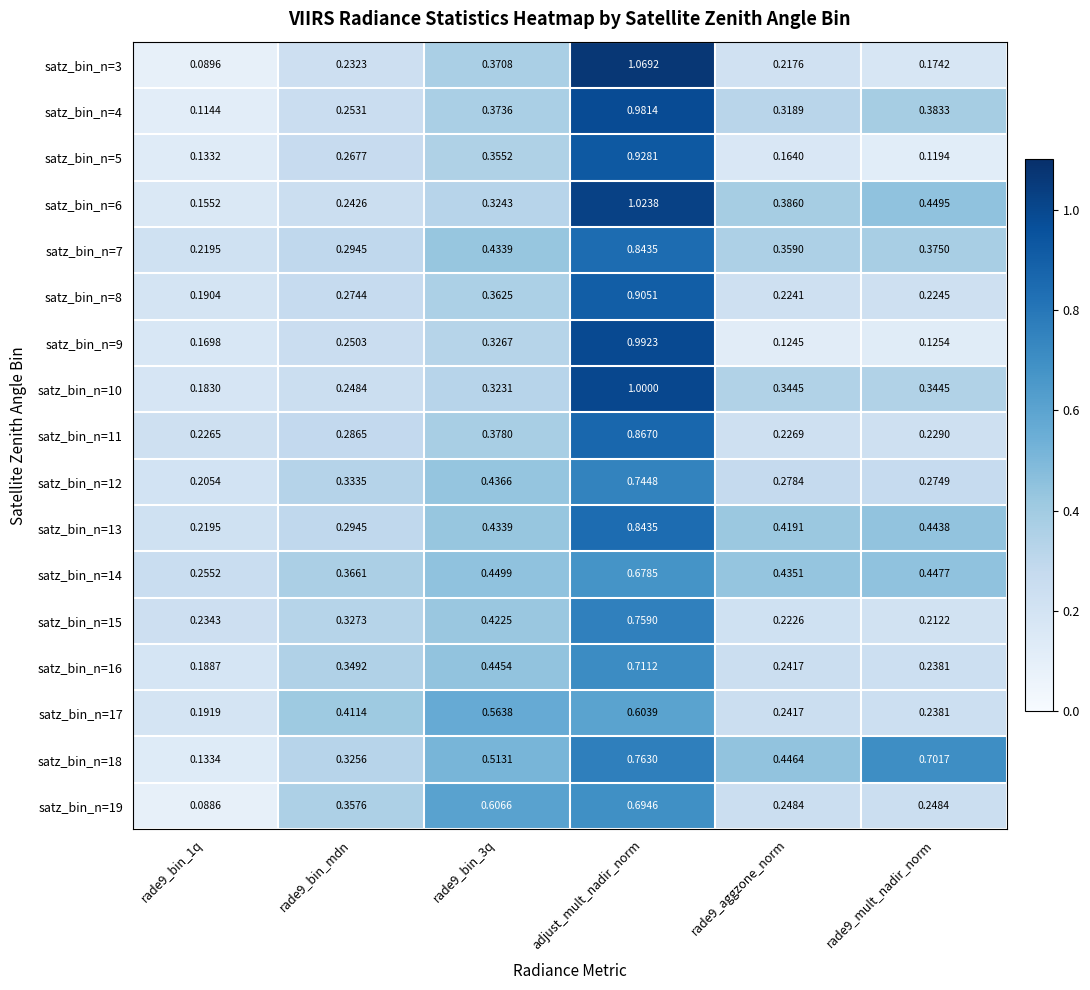

Is the value of satz_bin_n=10 at adjust_mult_nadir_norm greater than the value of satz_bin_n=11 at rade9_bin_3q?

Yes